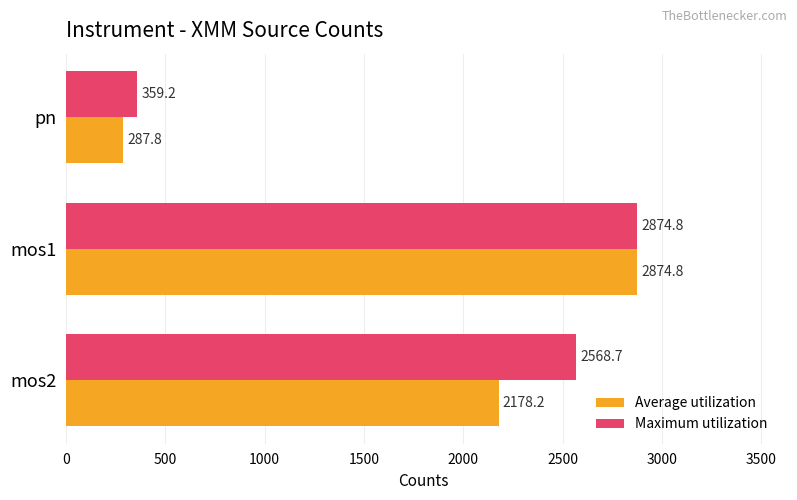

Count the number of categories in the chart.

3